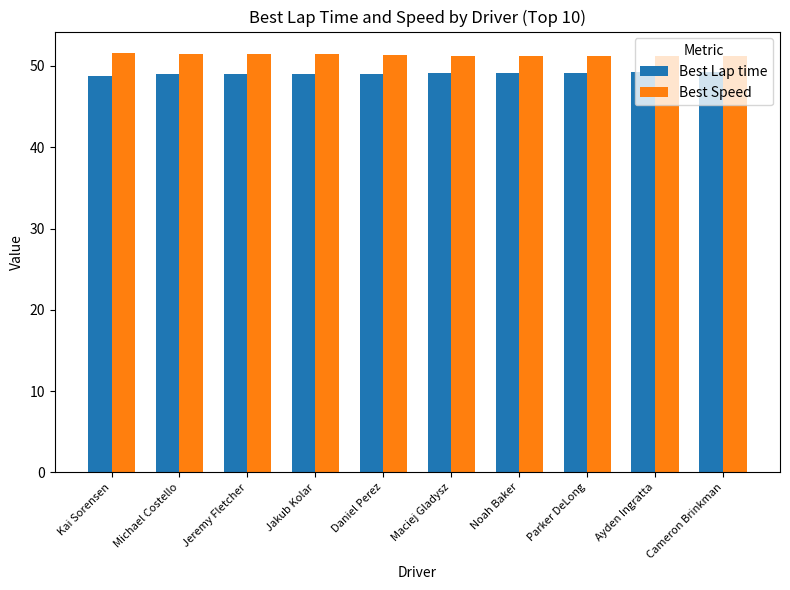

The value of Best Lap time at Ayden Ingratta is 49.2. True or false?

True